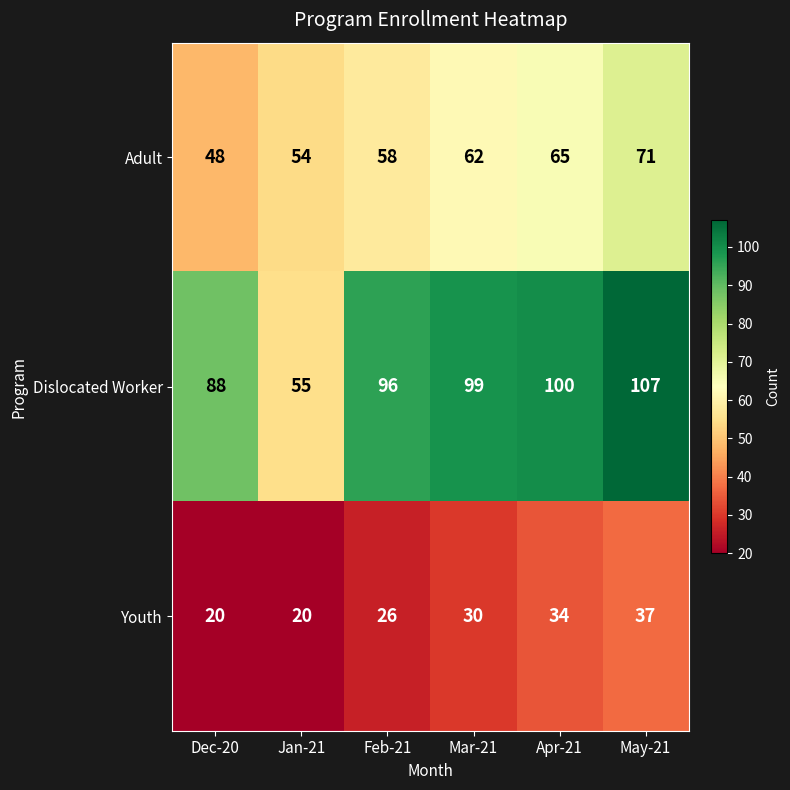

At which category is the sum across all series the highest?

May-21